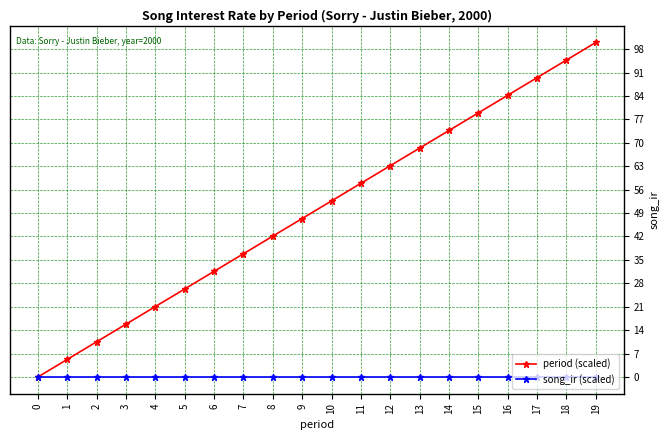

Which category has the highest value across all series?

19